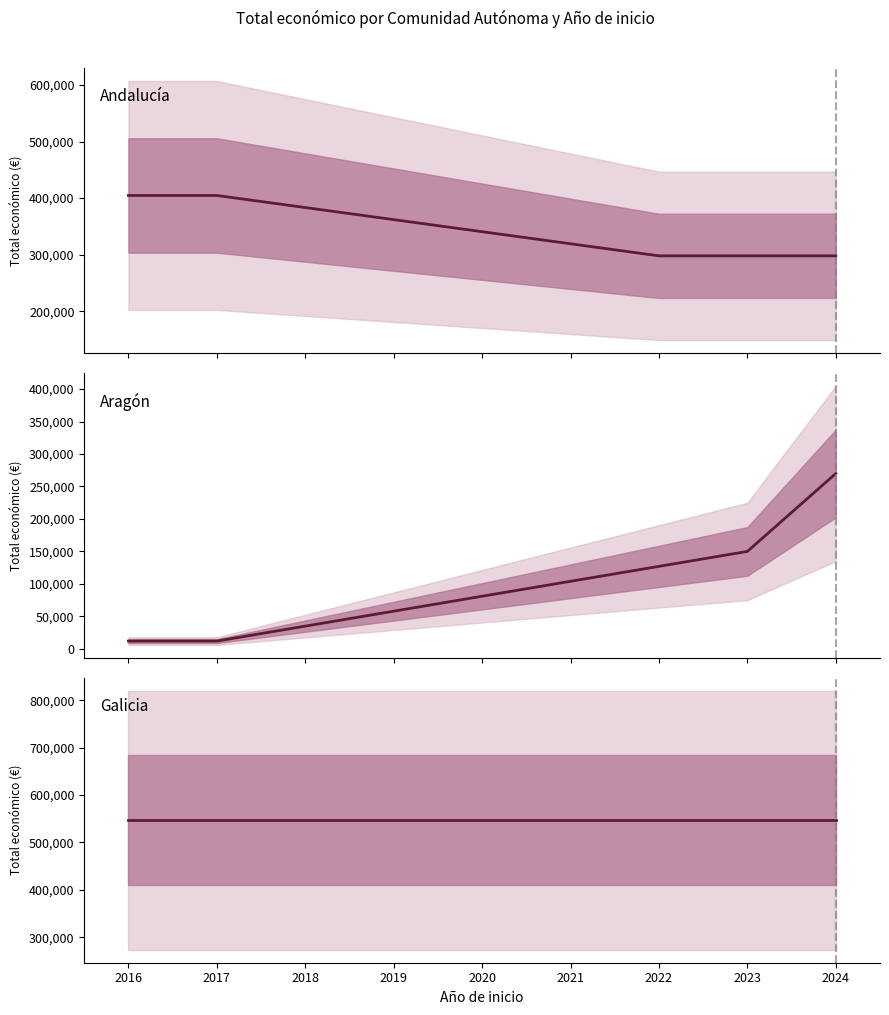

What is the value of the Andalucía point at the 1st from the left?

404677.0